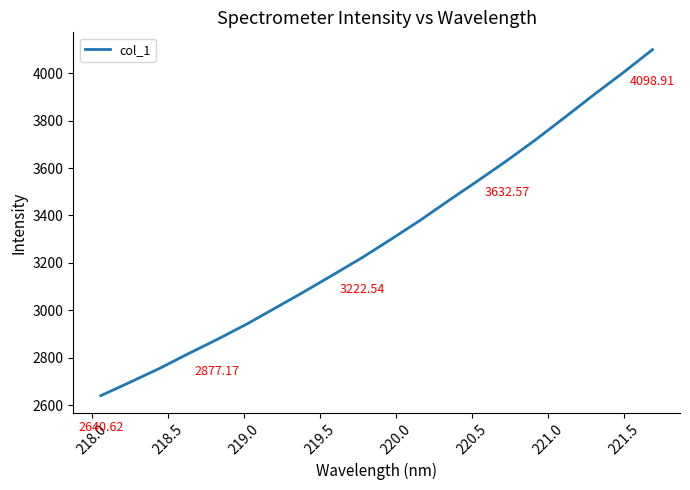

What is the difference between the maximum and minimum values?

1458.3